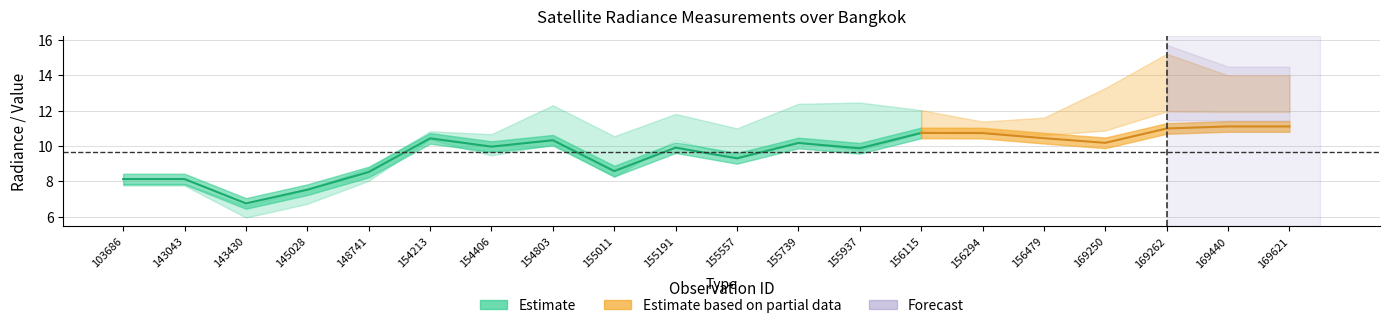

How many interior local valleys does the rade9_aggzone_norm series have?

6